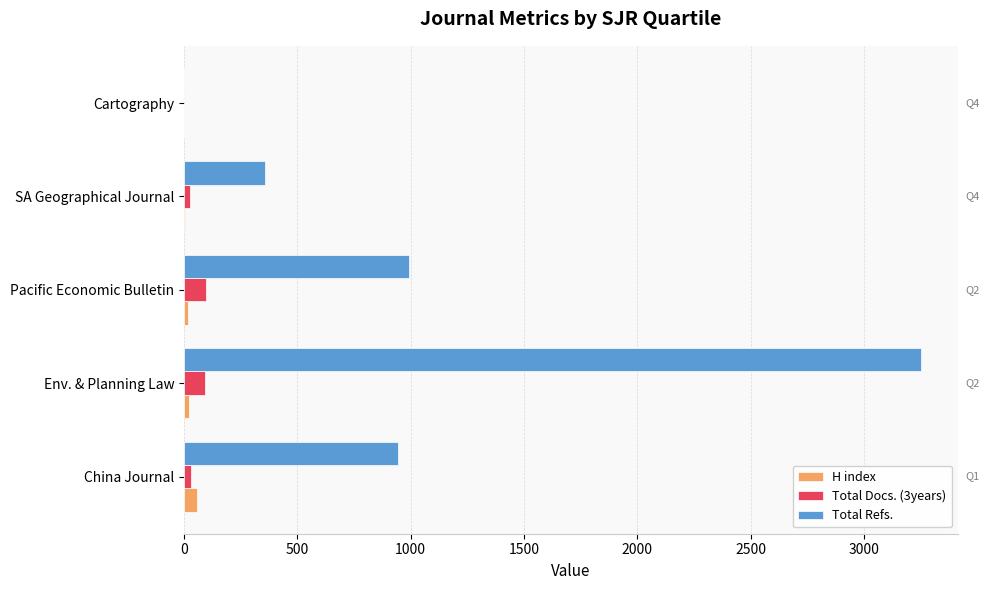

Which series has the largest total across all categories?

Total Refs.